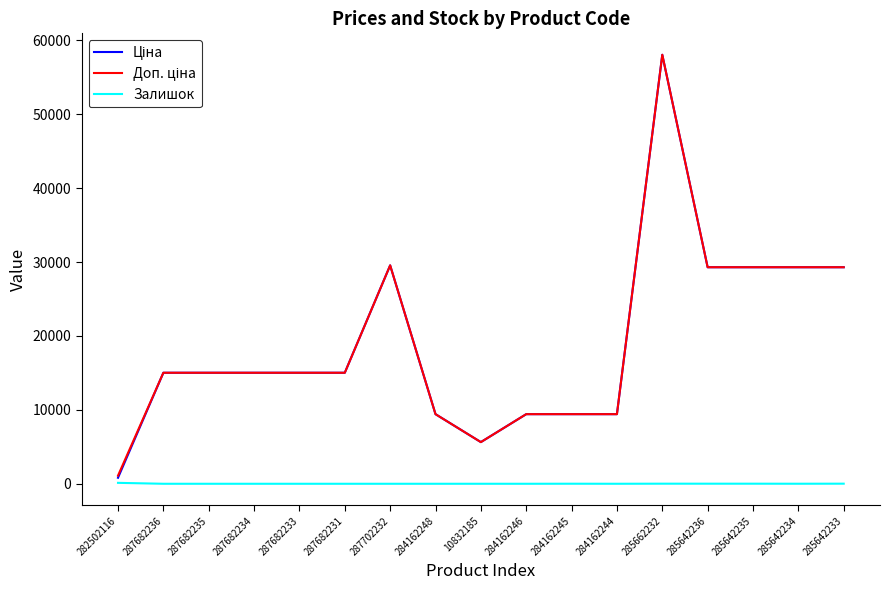

Which category has the highest value across all series?

285662232